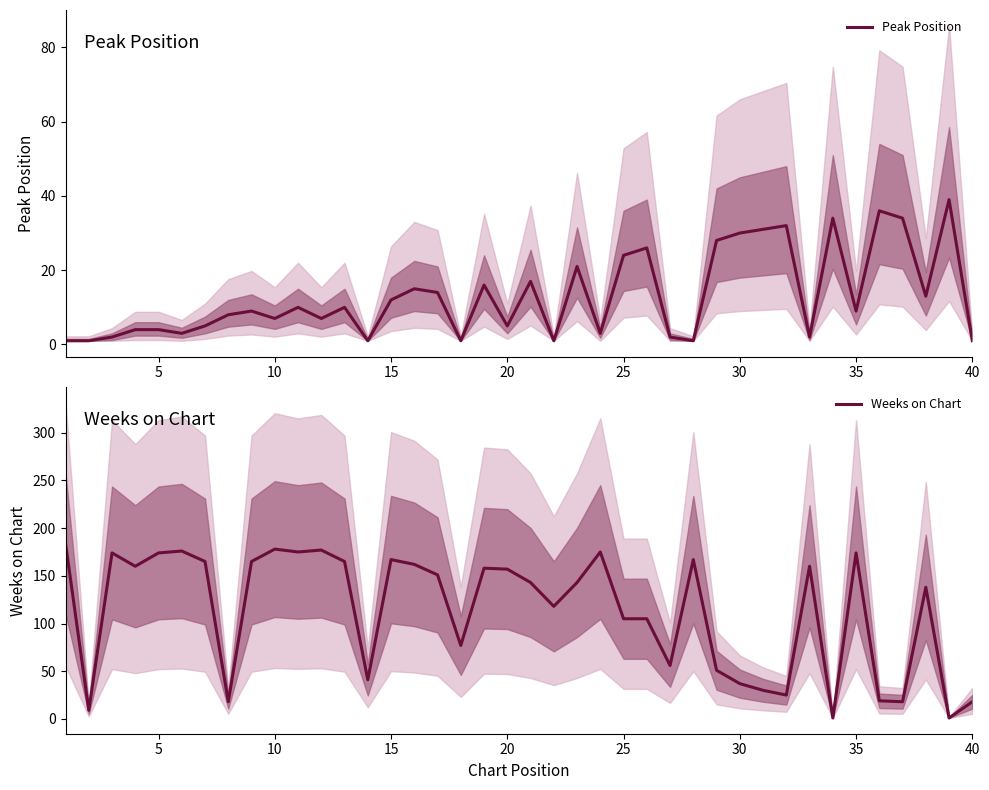

What is the value of the Peak Position point at the 17th from the left?

14